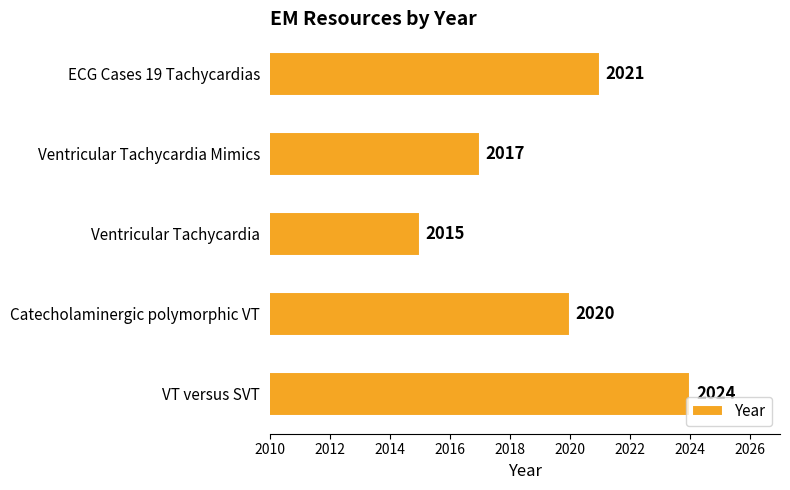

Rank the categories by value from highest to lowest.

VT versus SVT, ECG Cases 19 Tachycardias, Catecholaminergic polymorphic VT, Ventricular Tachycardia Mimics, Ventricular Tachycardia